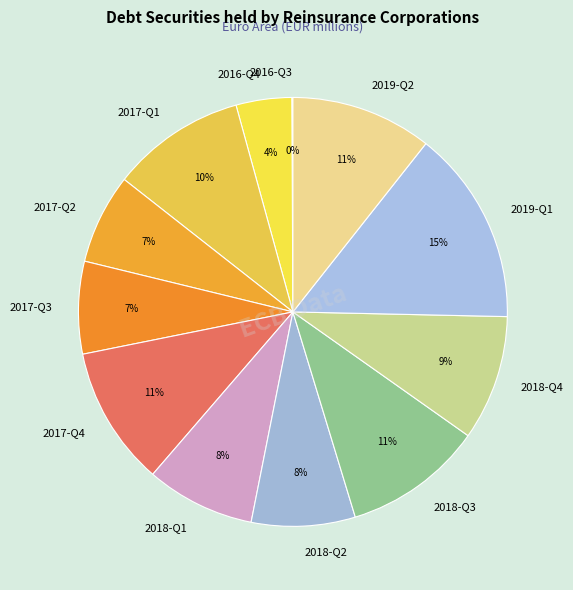

Do 2017-Q1 and 2018-Q4 together represent more than half of the pie?

No